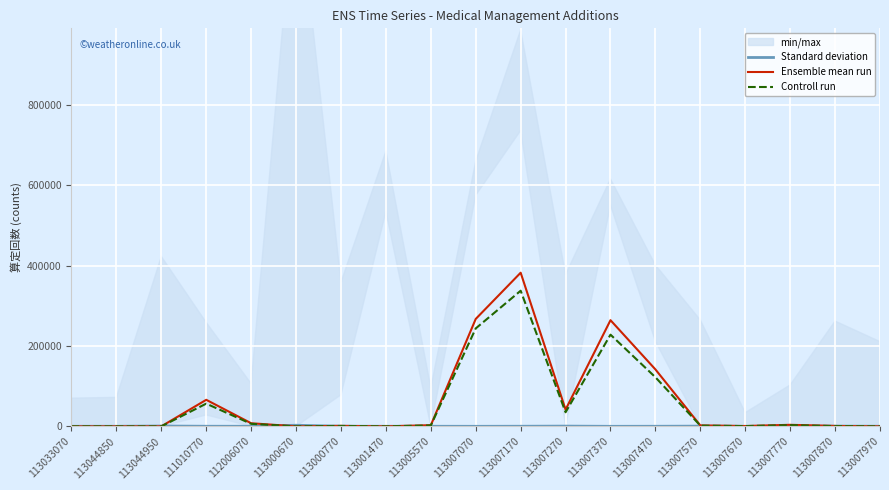

Count the number of categories in the chart.

19